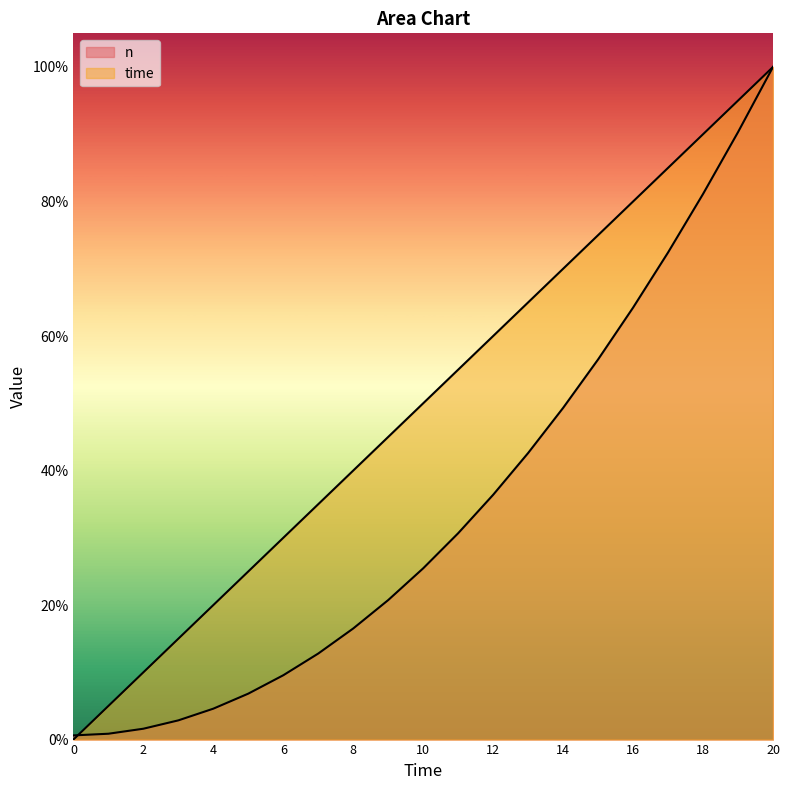

What is the average value of the time series?

50.0